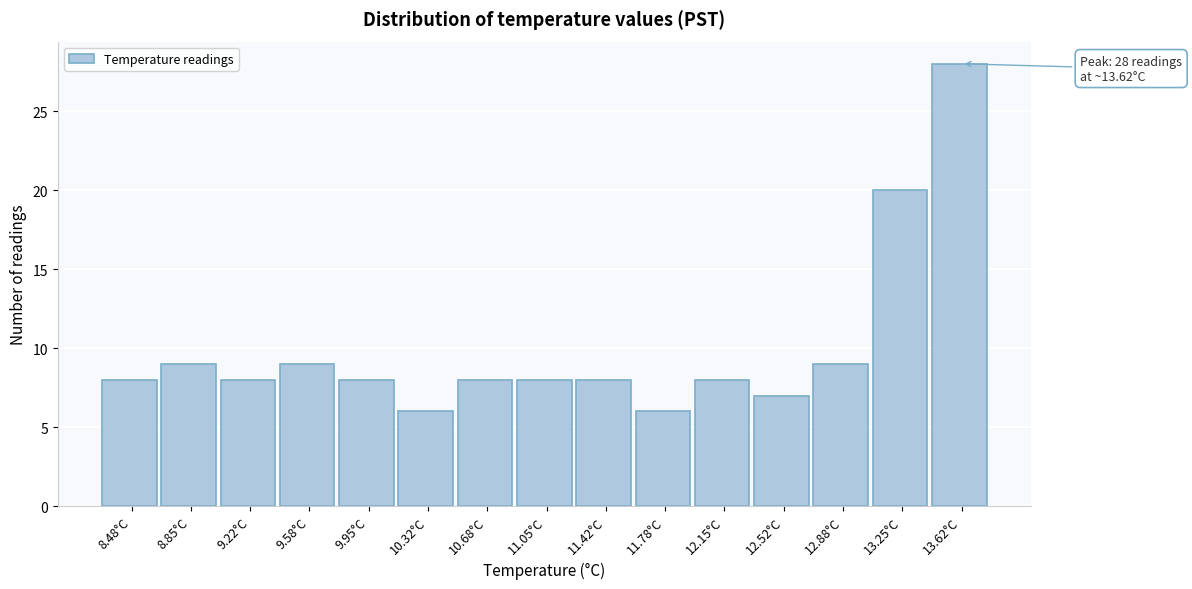

Over which range of the x-axis is the bar tallest?

13.45 to 13.80